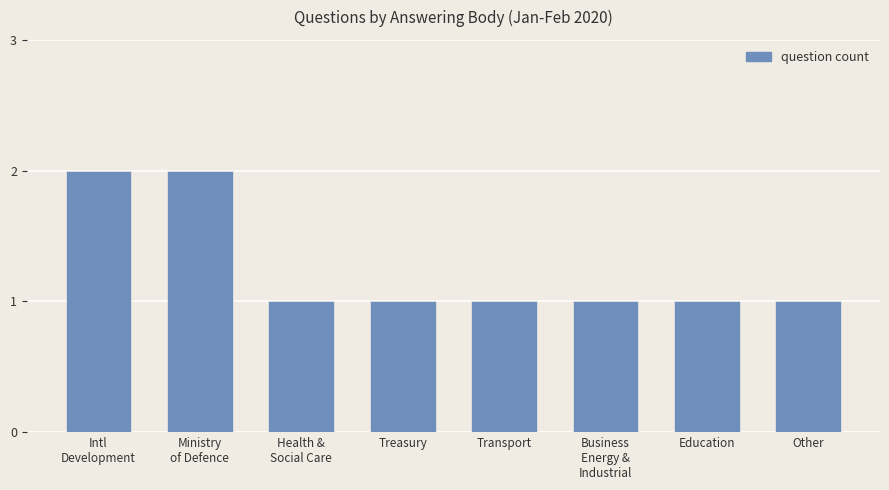

Approximately how many times larger is the value at Intl
Development compared to Education?

2.0